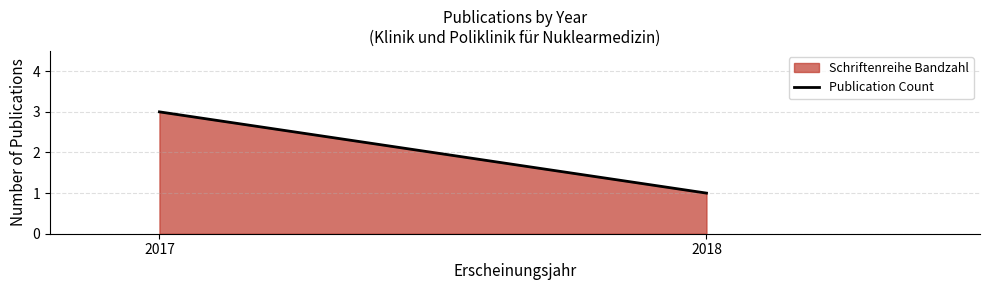

What is the sum of the values at 2017 and 2018?

4